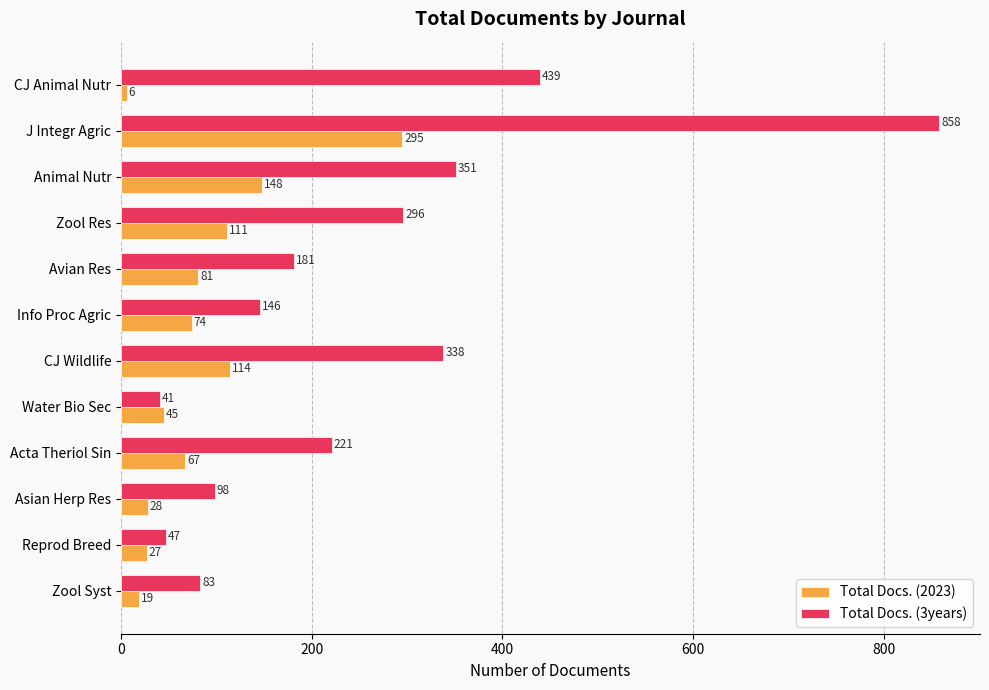

Which series has the widest spread of values?

Total Docs. (3years)